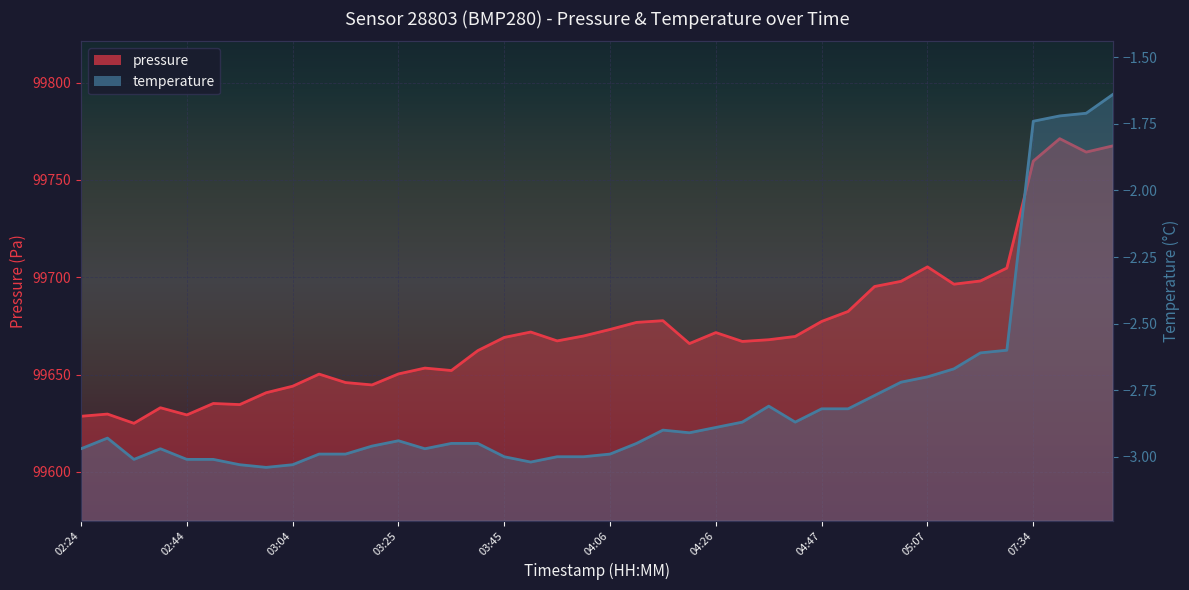

Where is the first local maximum for pressure?

02:29